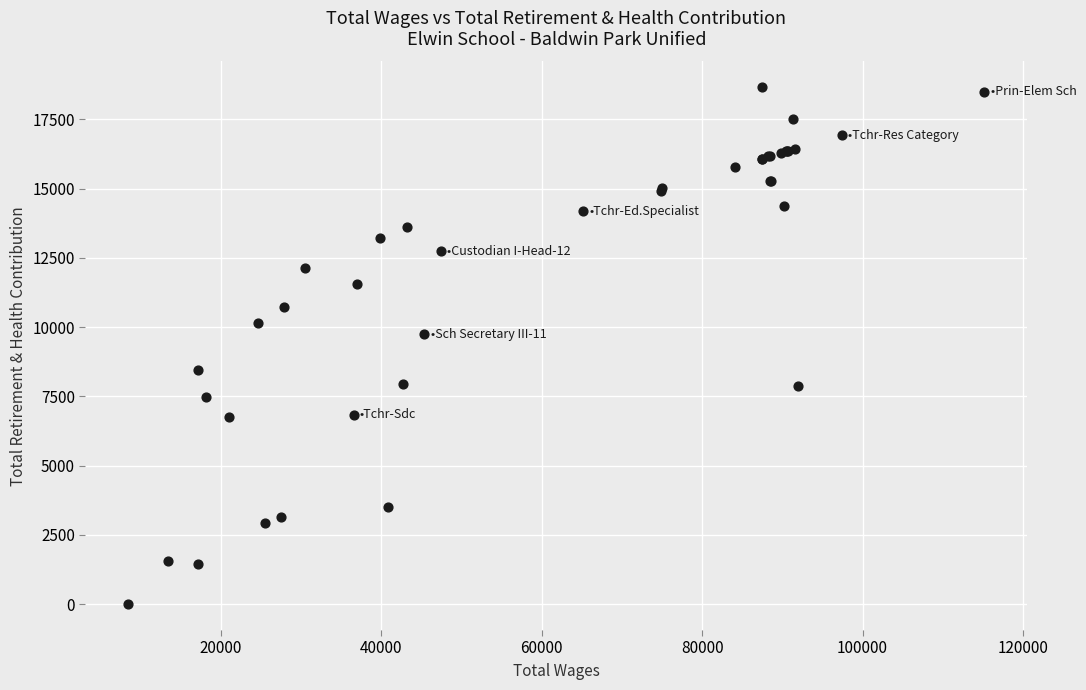

What Y value in the scatter plot is closest to 9329?

9737